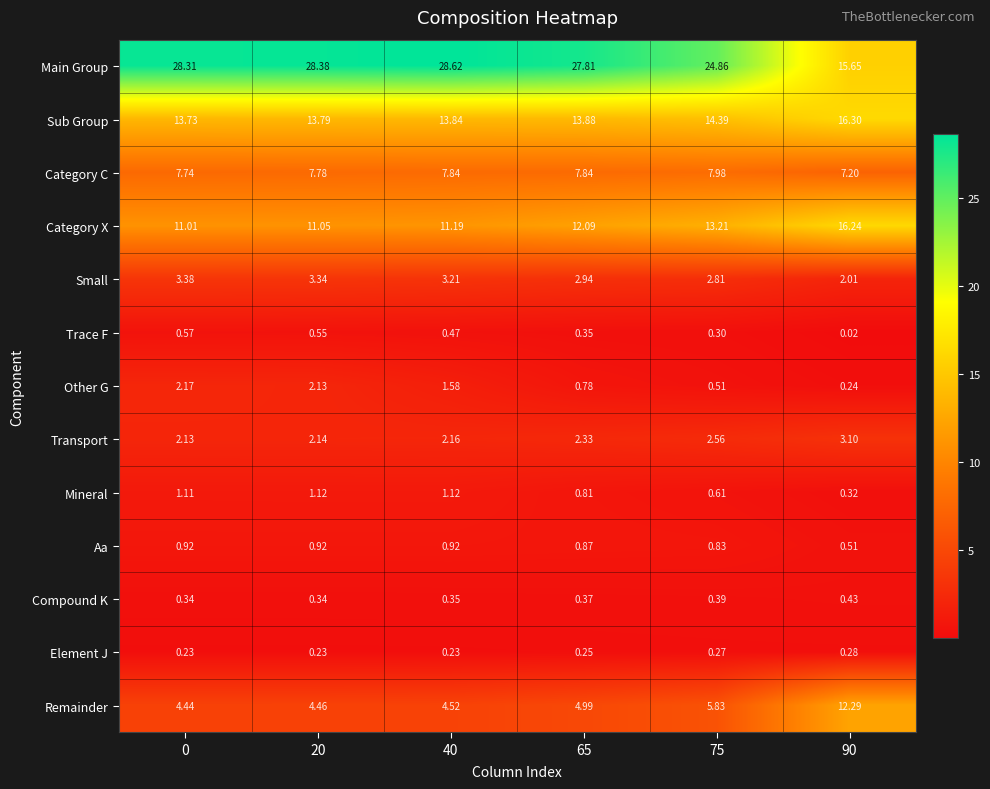

List the series in order of their peak value, lowest first.

Element J, Compound K, Trace F, Aa, Mineral, Other G, Transport, Small, Category C, Remainder, Category X, Sub Group, Main Group